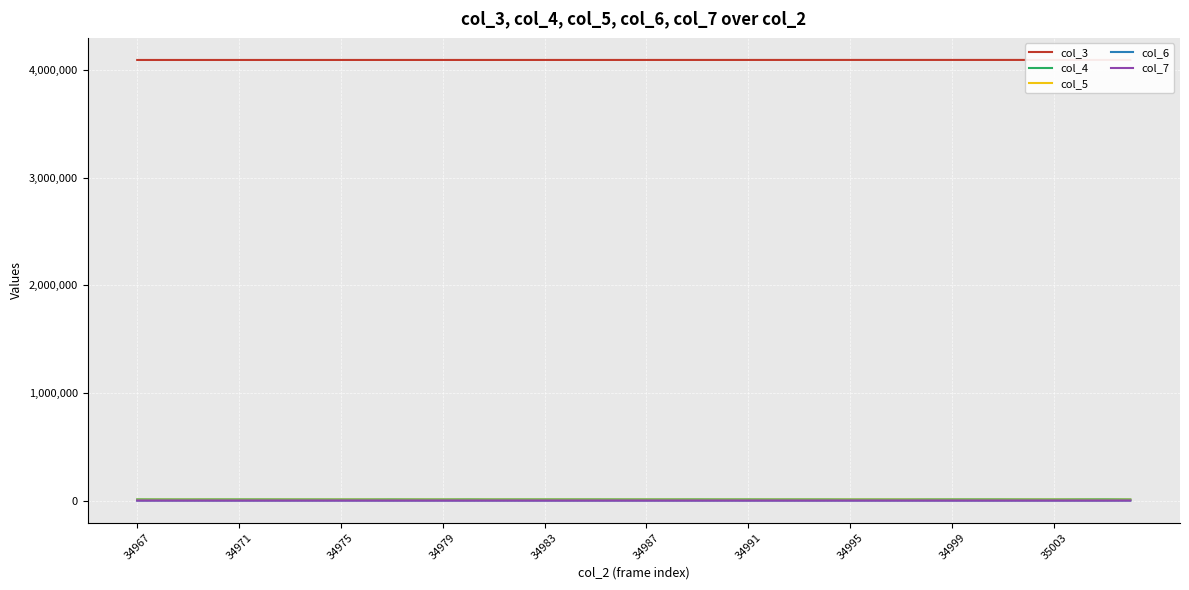

How many data points does each series have?

40